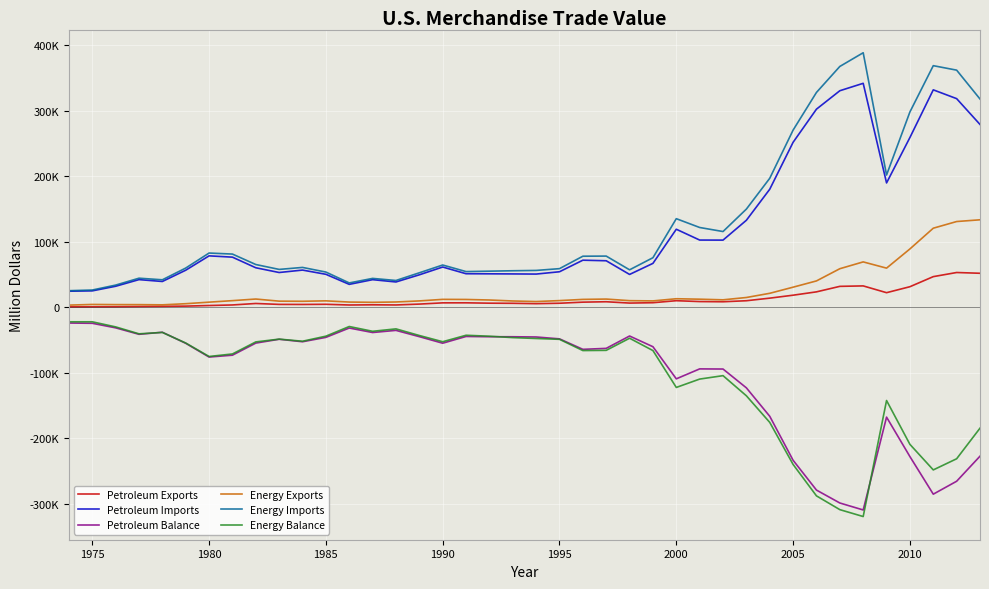

What are all the series names shown in the legend?

Petroleum Exports, Petroleum Imports, Petroleum Balance, Energy Exports, Energy Imports, Energy Balance